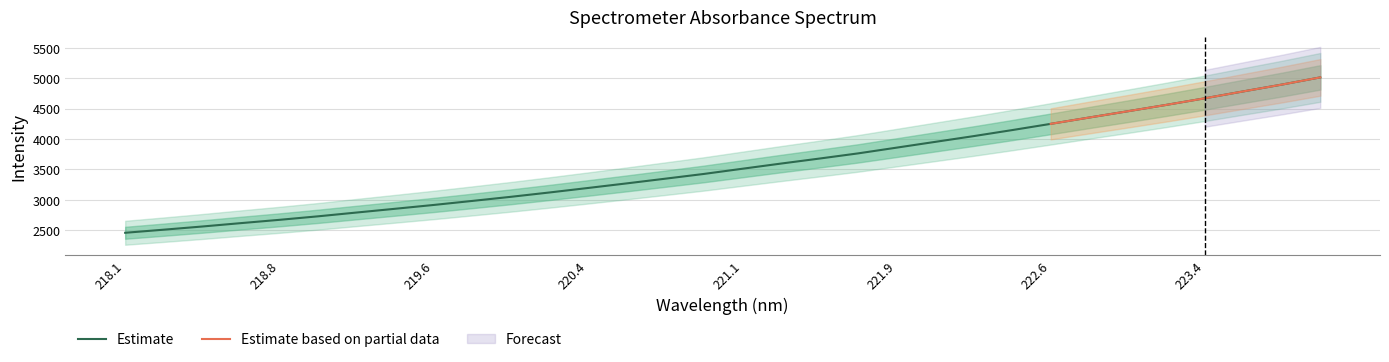

What is the minimum value for Estimate?

2459.3